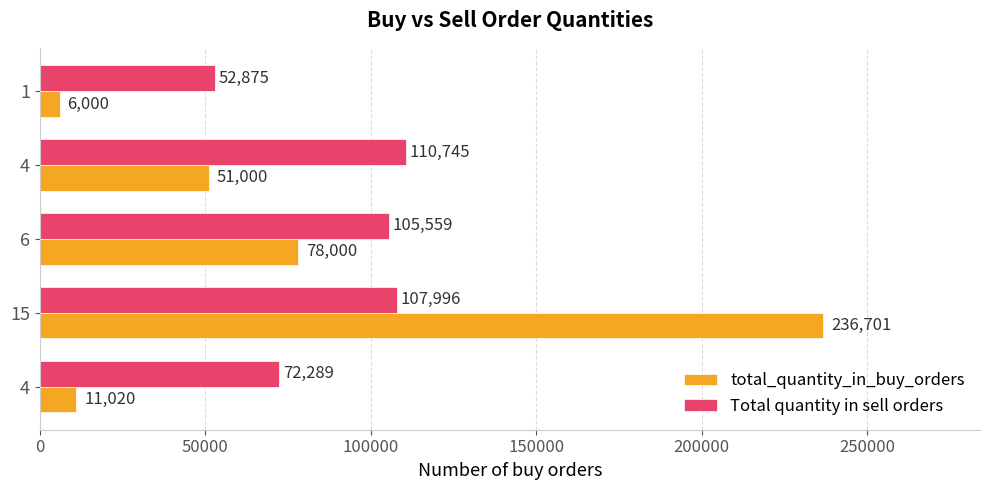

How many series are shown in this chart?

2